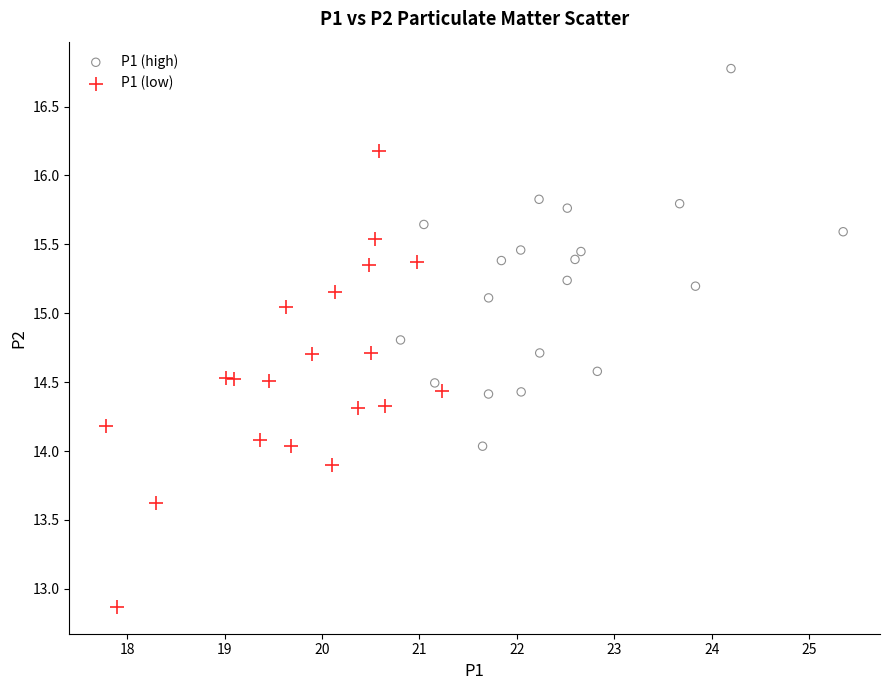

Which series contains the highest Y value?

P1 (high)